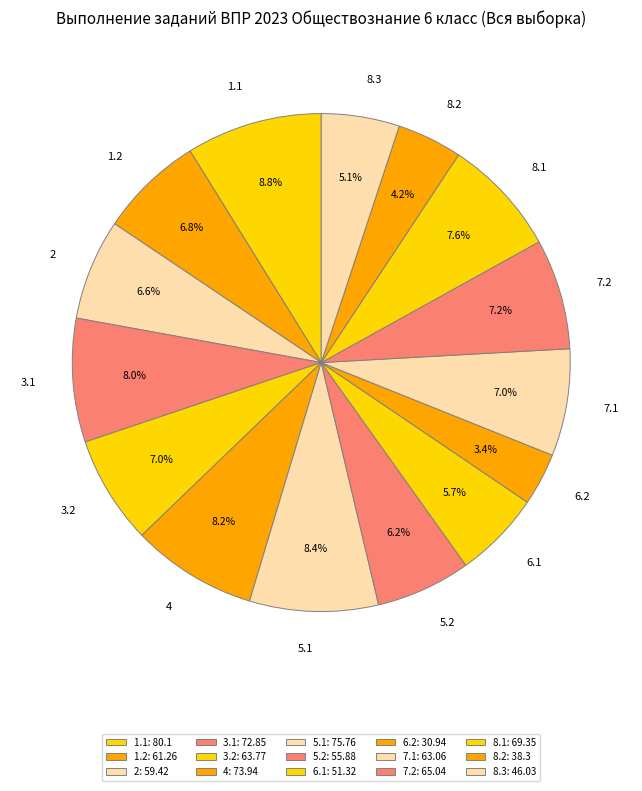

To the nearest percent, what percentage of the pie is 6.2?

3%